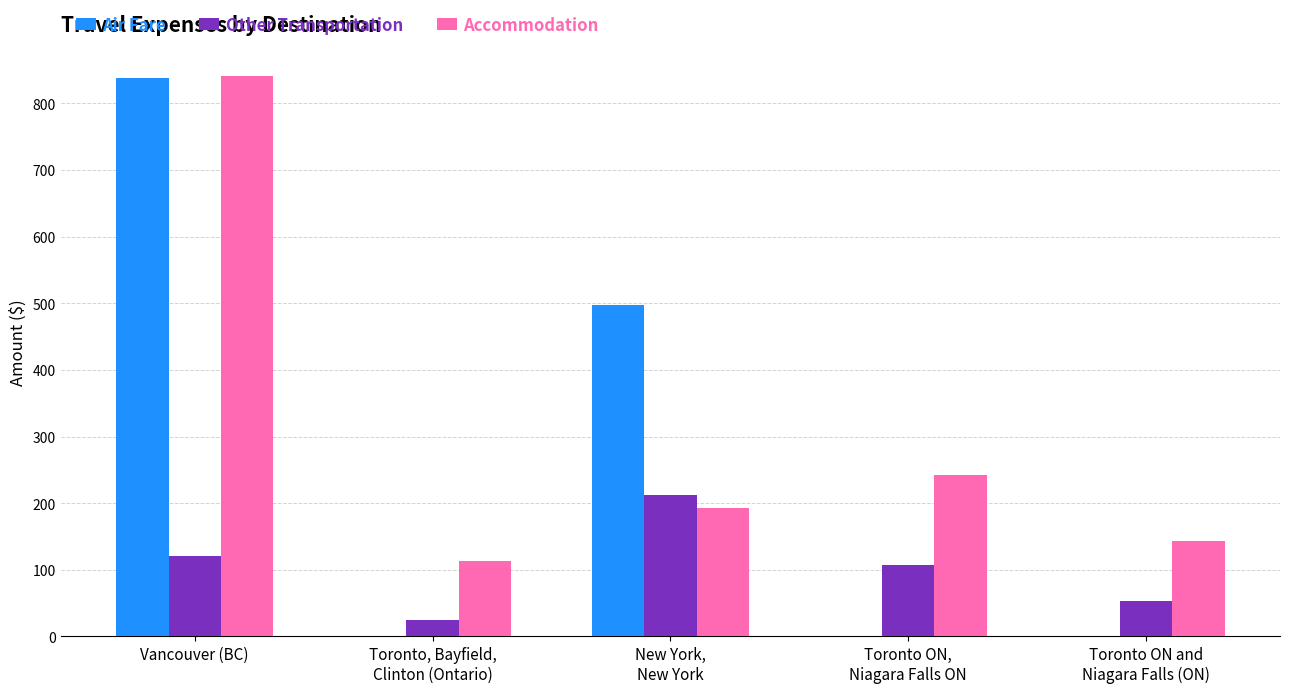

What is the maximum value shown in the chart?

841.4